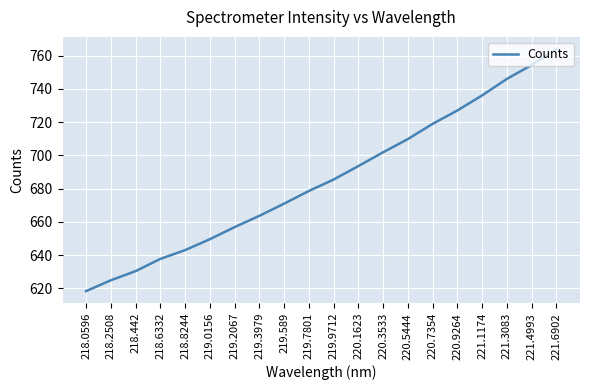

What position from the right is 220.1623?

9